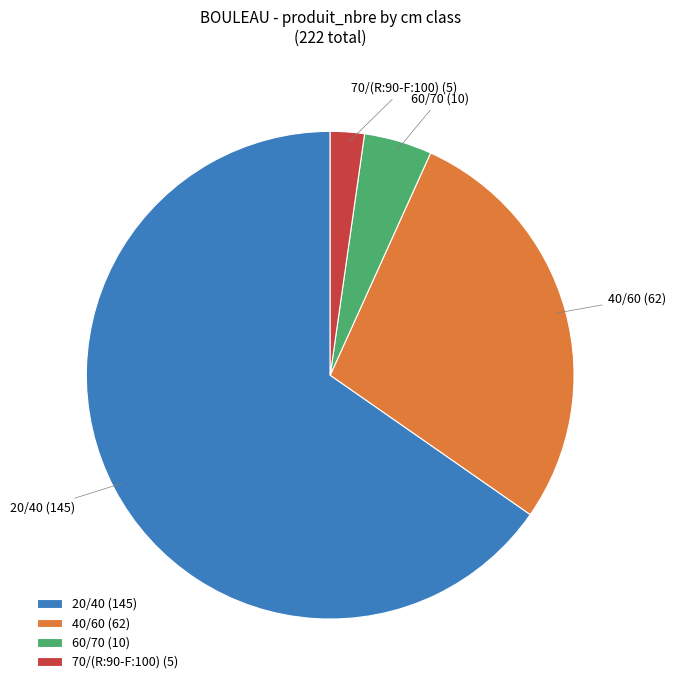

Between 60/70 and 40/60, which is larger?

40/60